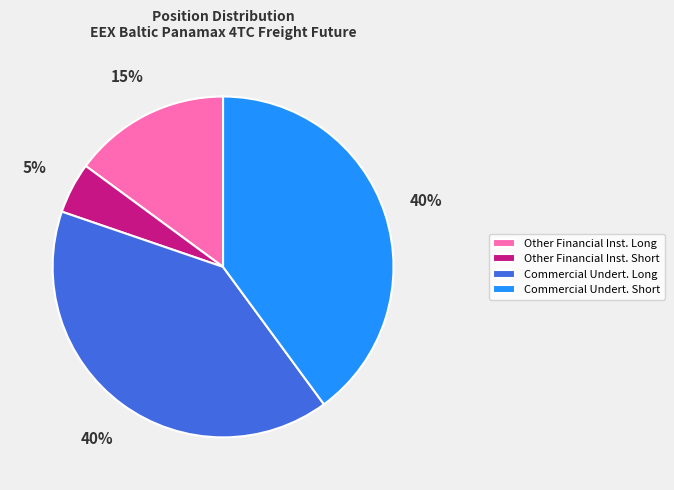

Does any single category account for the majority?

No